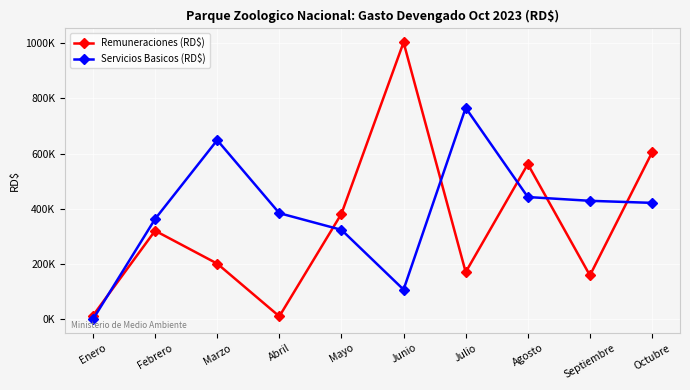

List the series in order of their peak value, highest first.

Remuneraciones (RD$), Servicios Basicos (RD$)